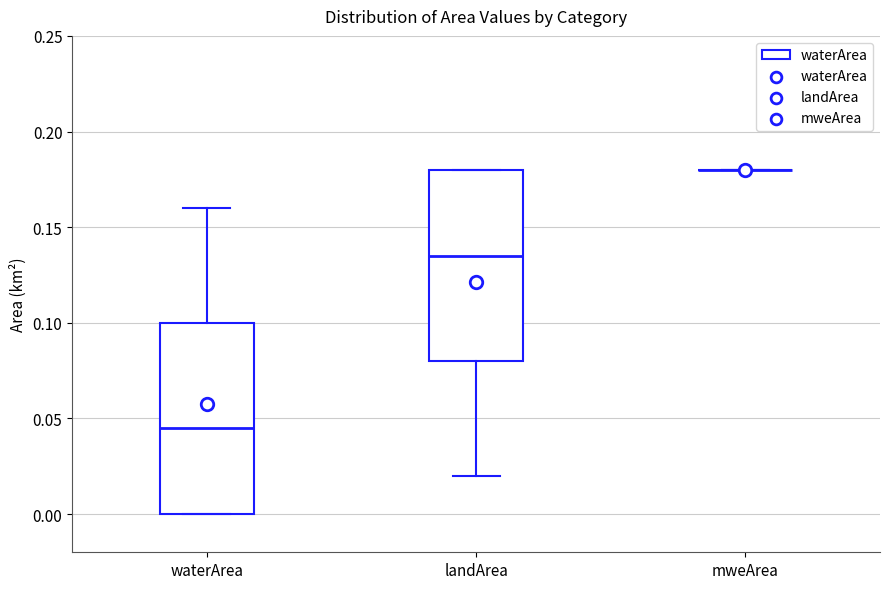

Where is the lower edge of the box for waterArea on the y-axis? The values are not printed on the chart, so give them approximately, as read against the axis.

0.000